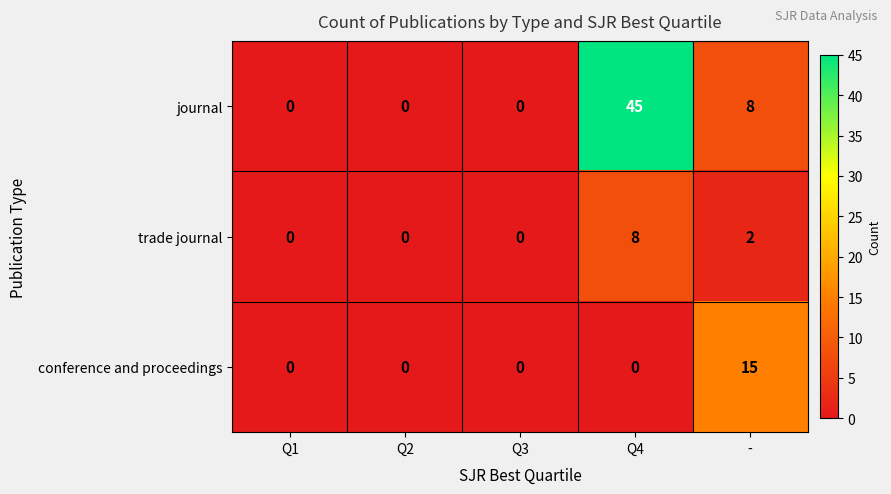

True or false: journal has a value of 5 at -.

False